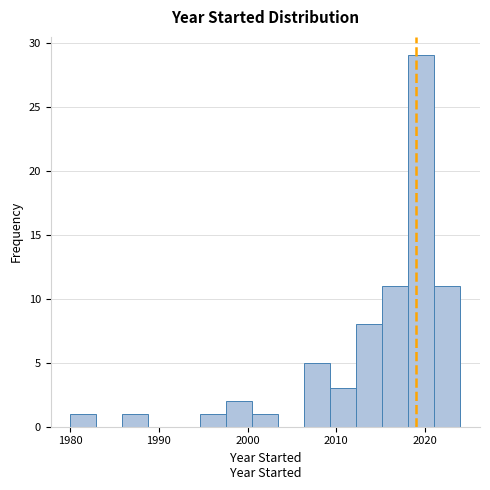

Read against the x-axis, roughly where is the centre of the tallest bar?

2020